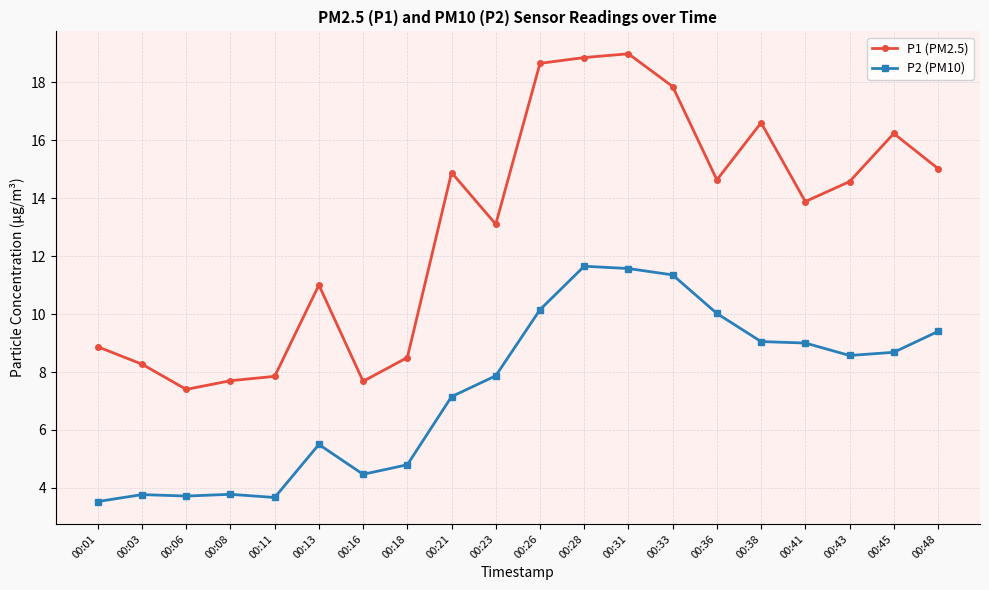

Does the chart have visible grid lines?

Yes